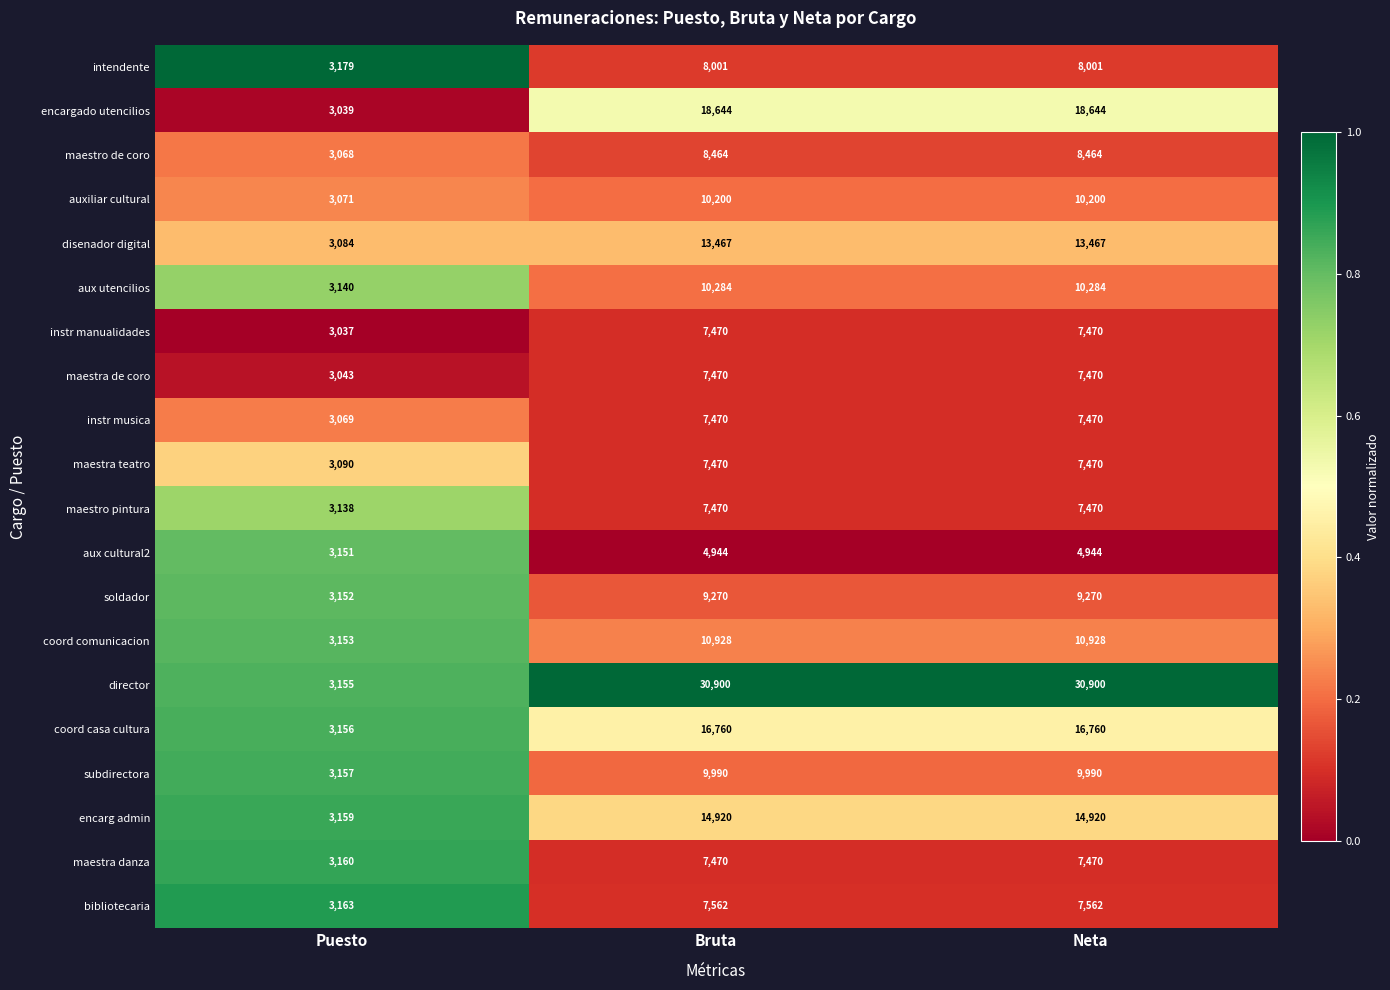

What is the sum of the maestra de coro values at Neta and Puesto?

10513